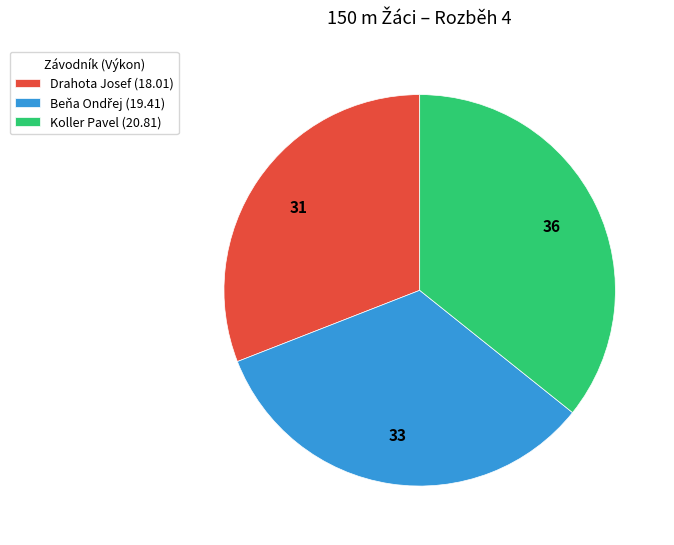

The Koller Pavel slice represents 23% of the pie. True or false?

False